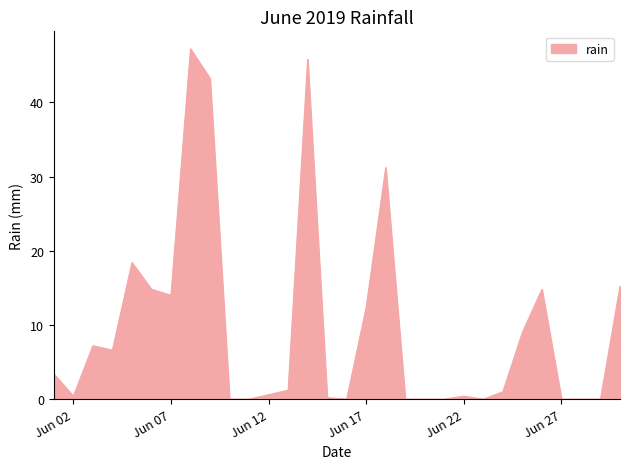

What is the sum of all values?

287.0